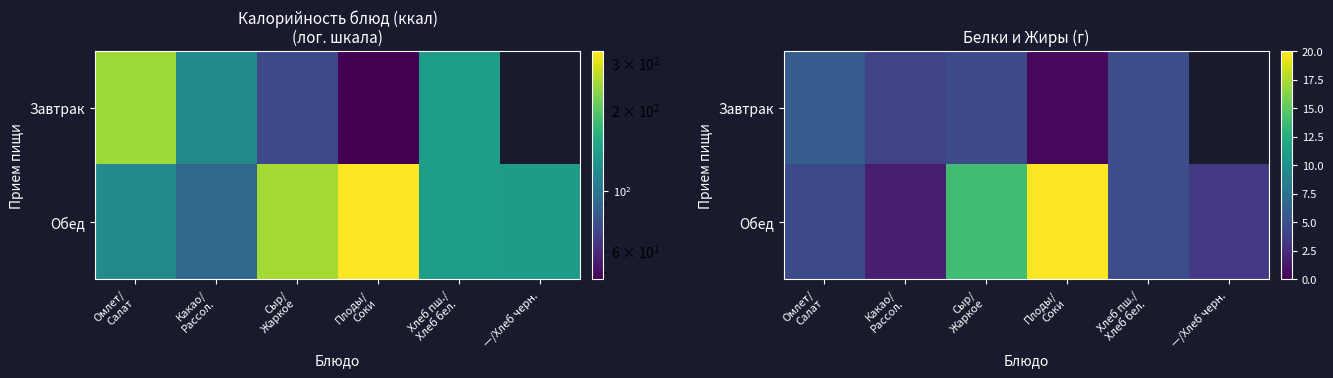

Rank the categories by Обед value from highest to lowest.

Плоды/ Соки, Сыр/ Жаркое, Хлеб пш./ Хлеб бел., Омлет/ Салат, —/Хлеб черн., Какао/ Рассол.